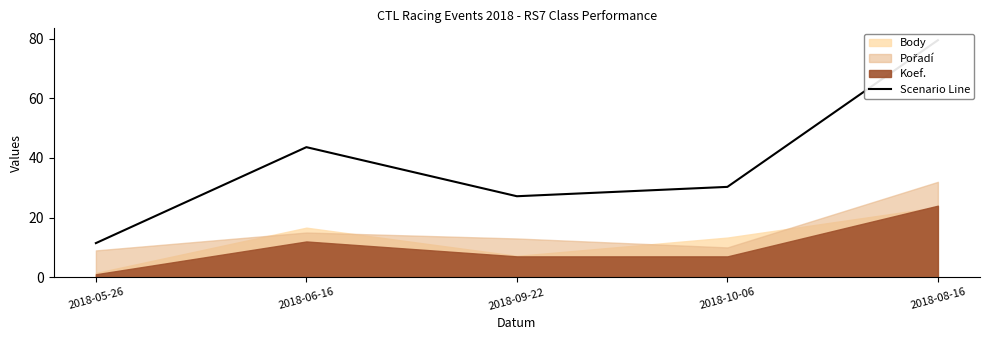

Reading right to left, transcribe all the data shown in this chart.

2018-08-16=79.5	2018-10-06=30.3	2018-09-22=27.2	2018-06-16=43.6	2018-05-26=11.4